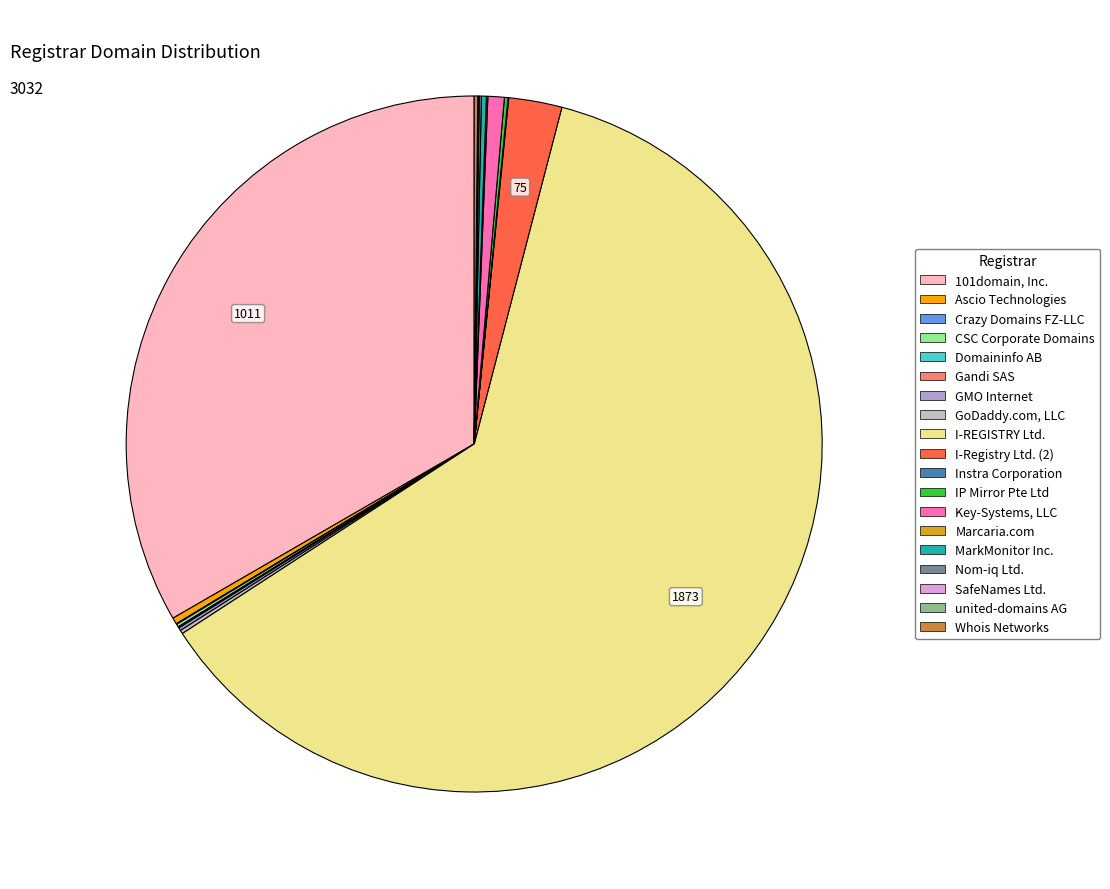

How many segments does this pie chart have?

19